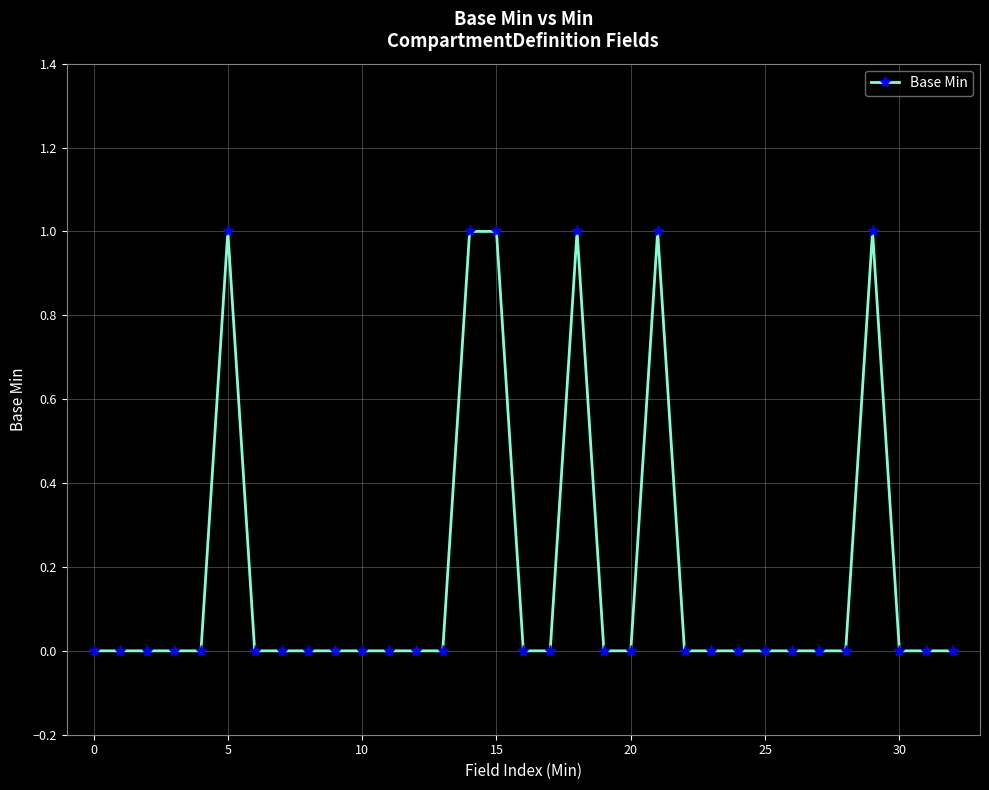

What is the sum of all values?

6